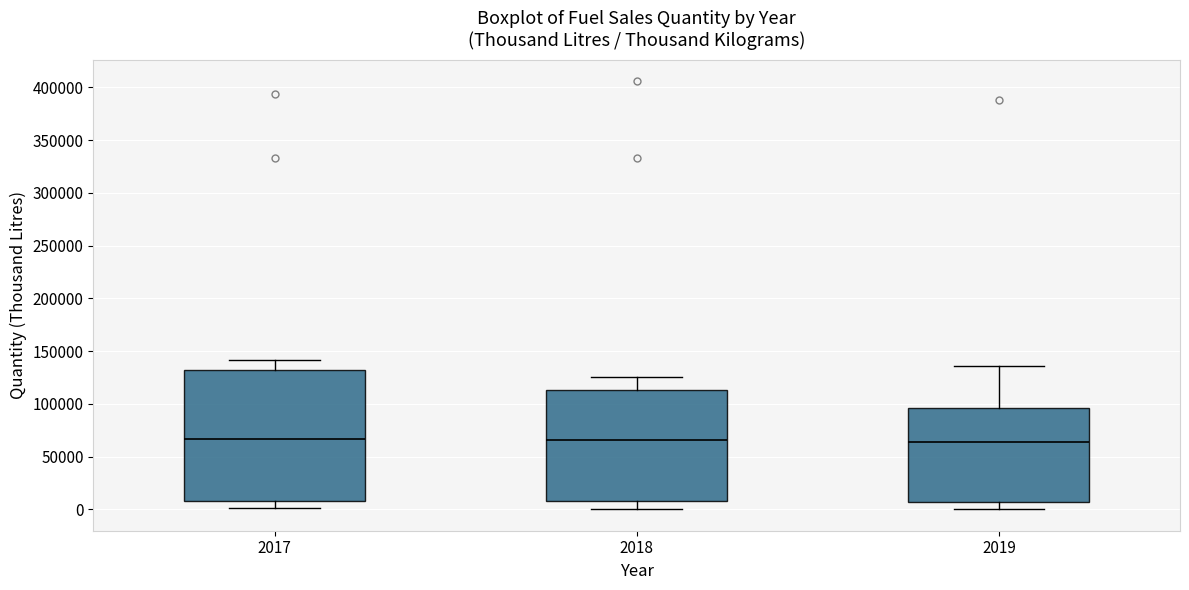

Comparing the boxes themselves (not the whiskers), which one is the tallest?

2017